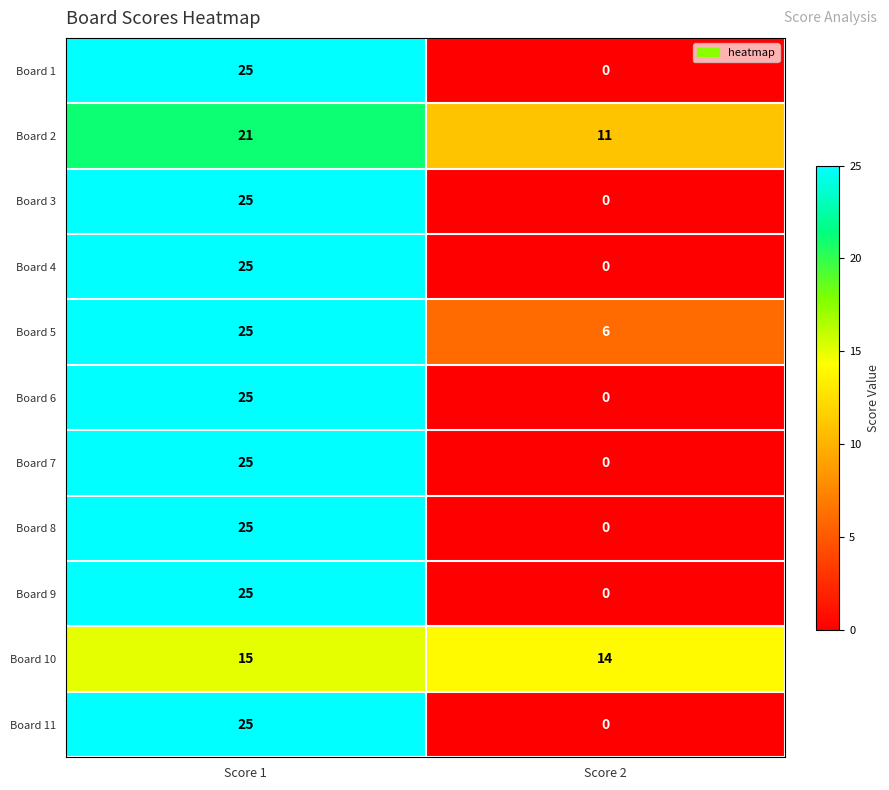

Which series has the largest total across all categories?

Board 2